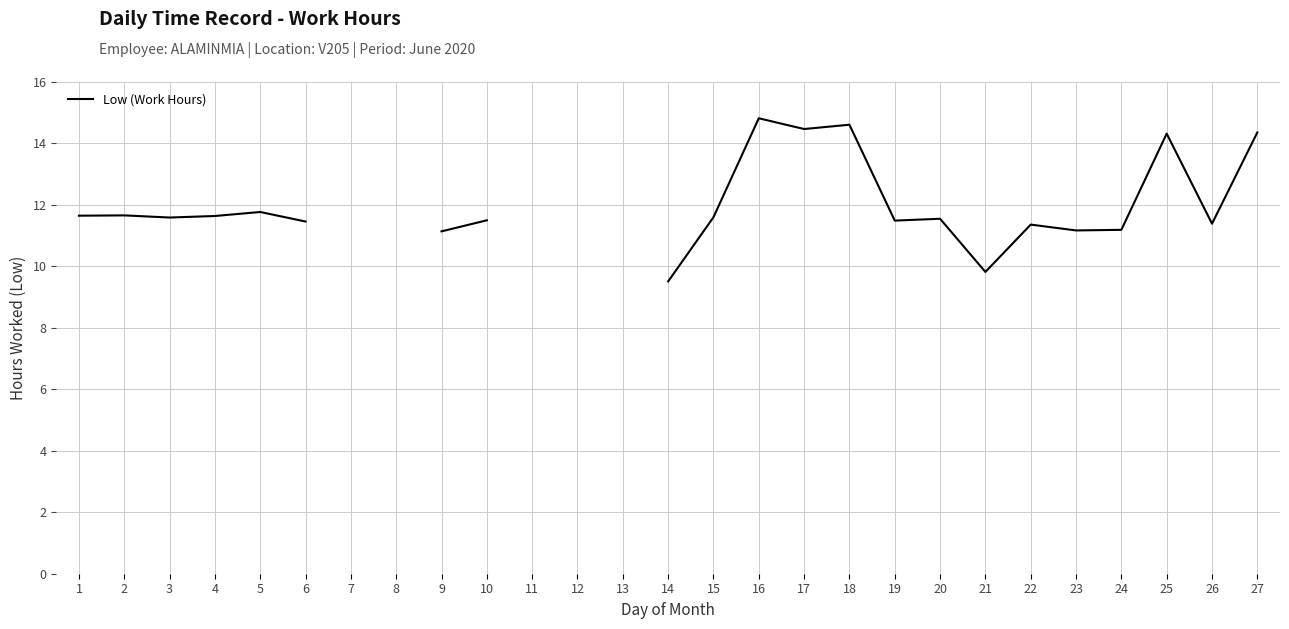

True or false: the data shows 6.2 at 27.

False